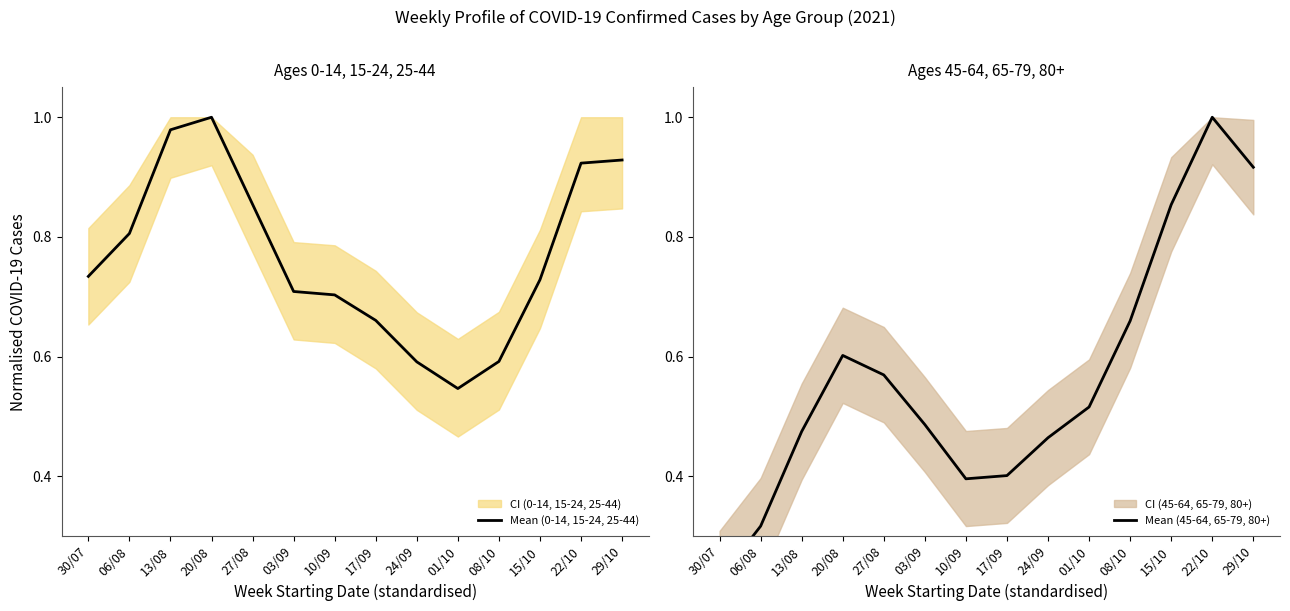

True or false: Mean (45-64, 65-79, 80+) and Mean (0-14, 15-24, 25-44) intersect in this chart.

True